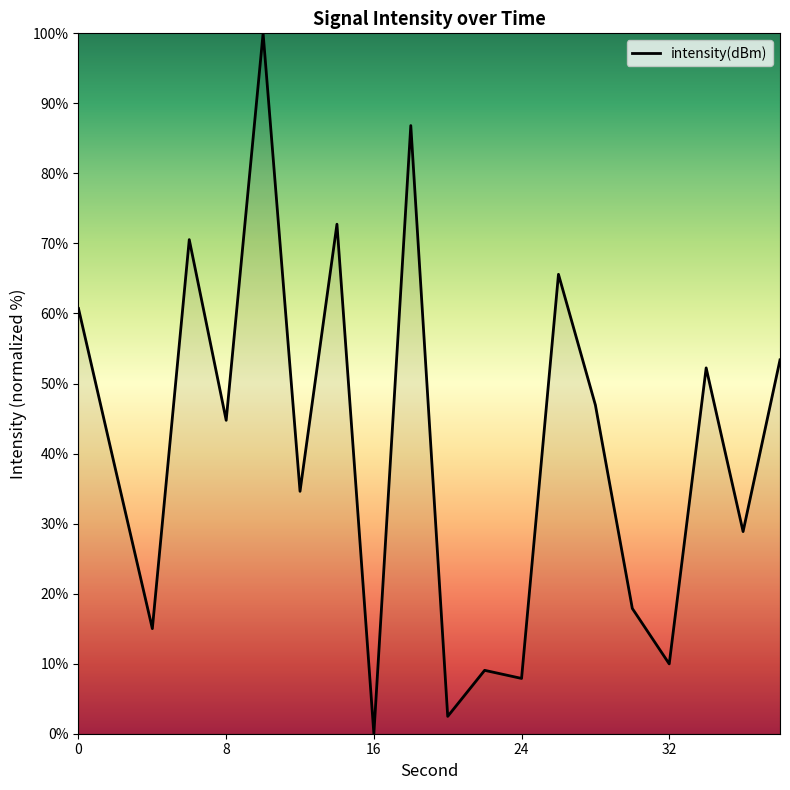

What is the greatest value displayed?

100.0